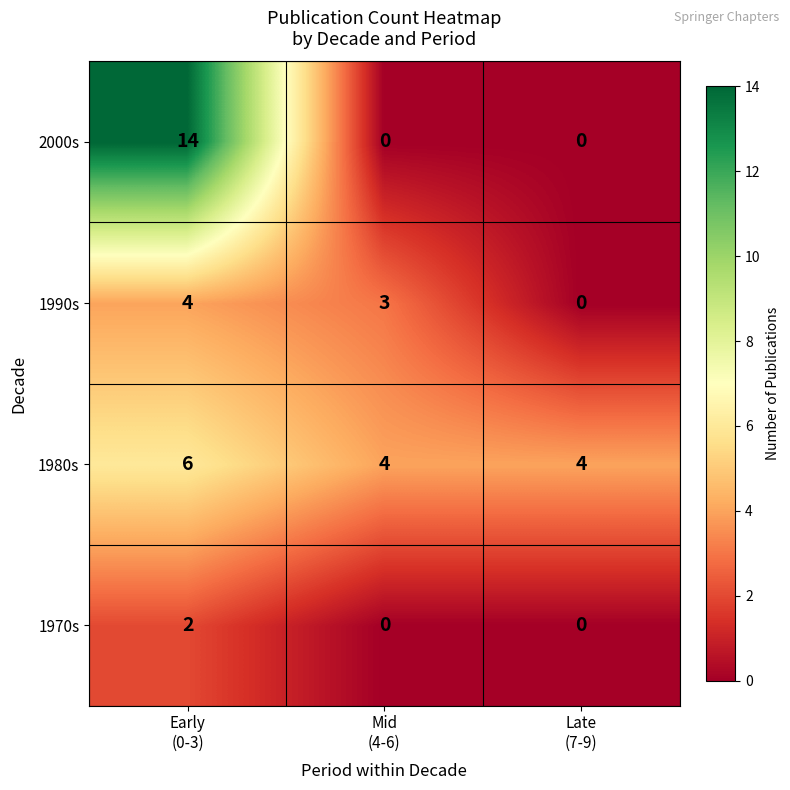

At which category is the sum across all series the highest?

Early
(0-3)